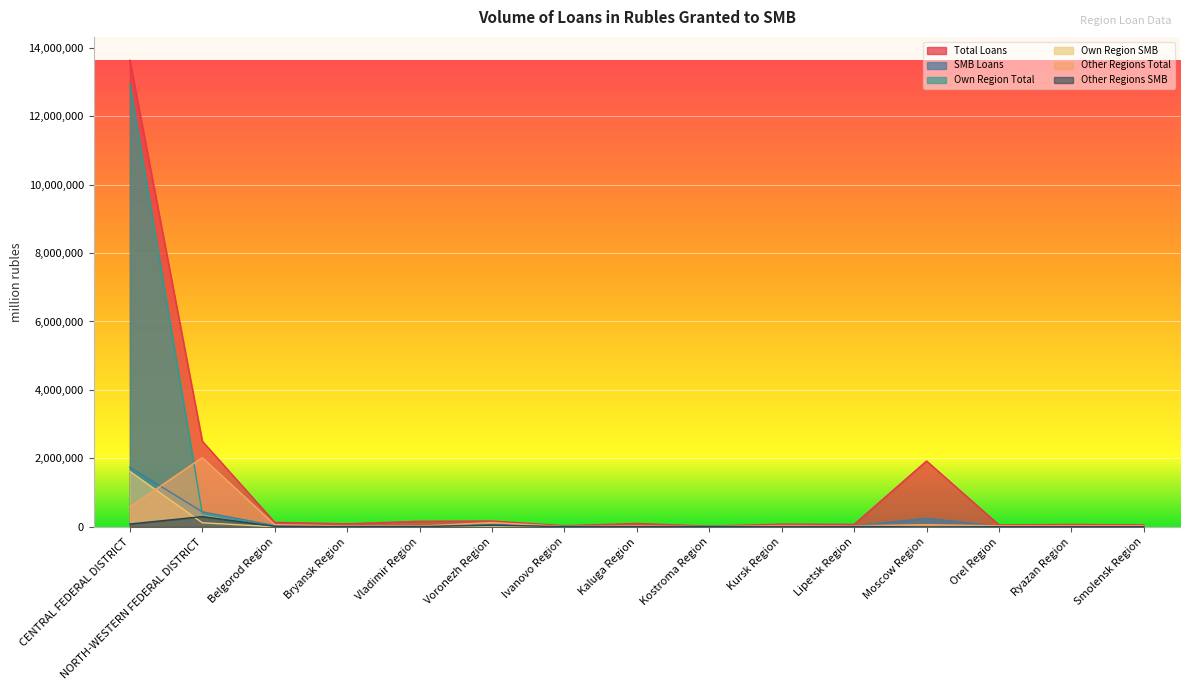

How many values in the Total Loans series are below 91567?

7